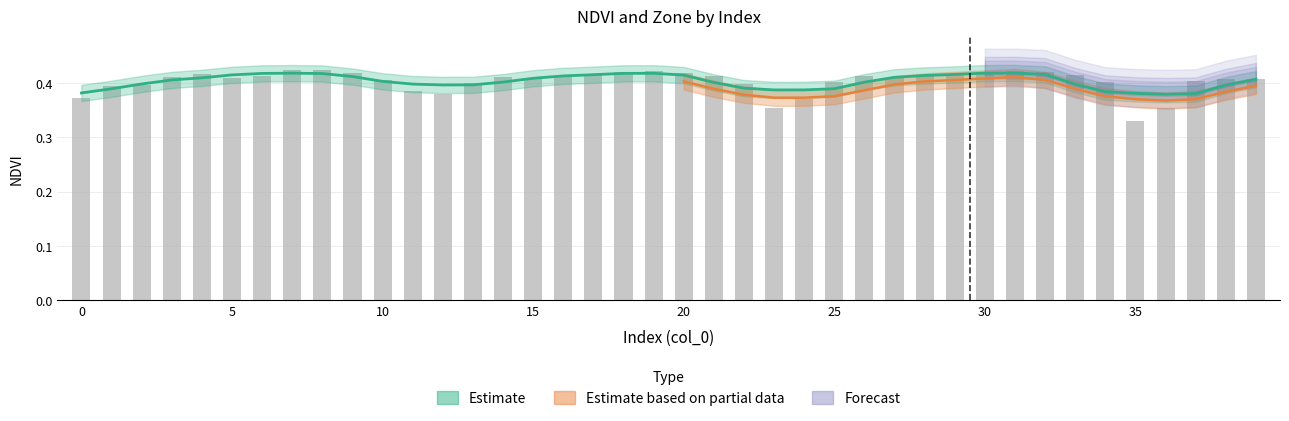

List the labels in order of value, smallest first.

35, 23, 36, 24, 0, 12, 11, 1, 2, 22, 13, 34, 25, 37, 10, 38, 15, 39, 27, 5, 14, 3, 16, 21, 26, 28, 6, 33, 17, 29, 4, 9, 20, 30, 18, 32, 31, 19, 7, 8